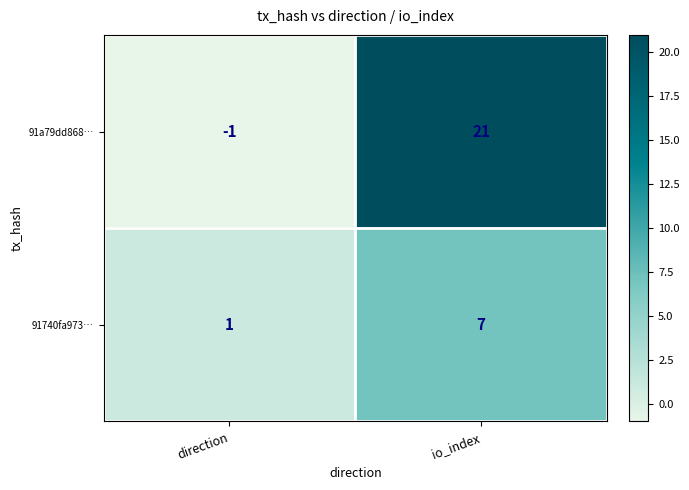

What is the difference between the maximum and minimum values in the 91740fa973… series?

6